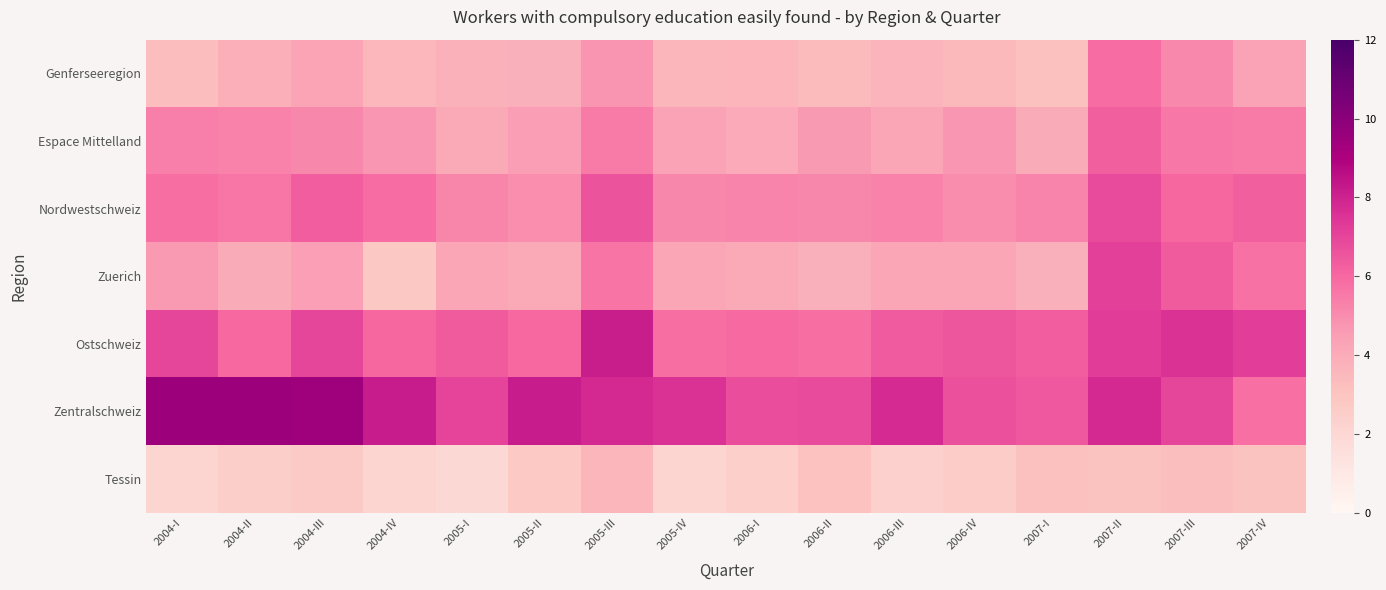

How many data points does each series have?

16